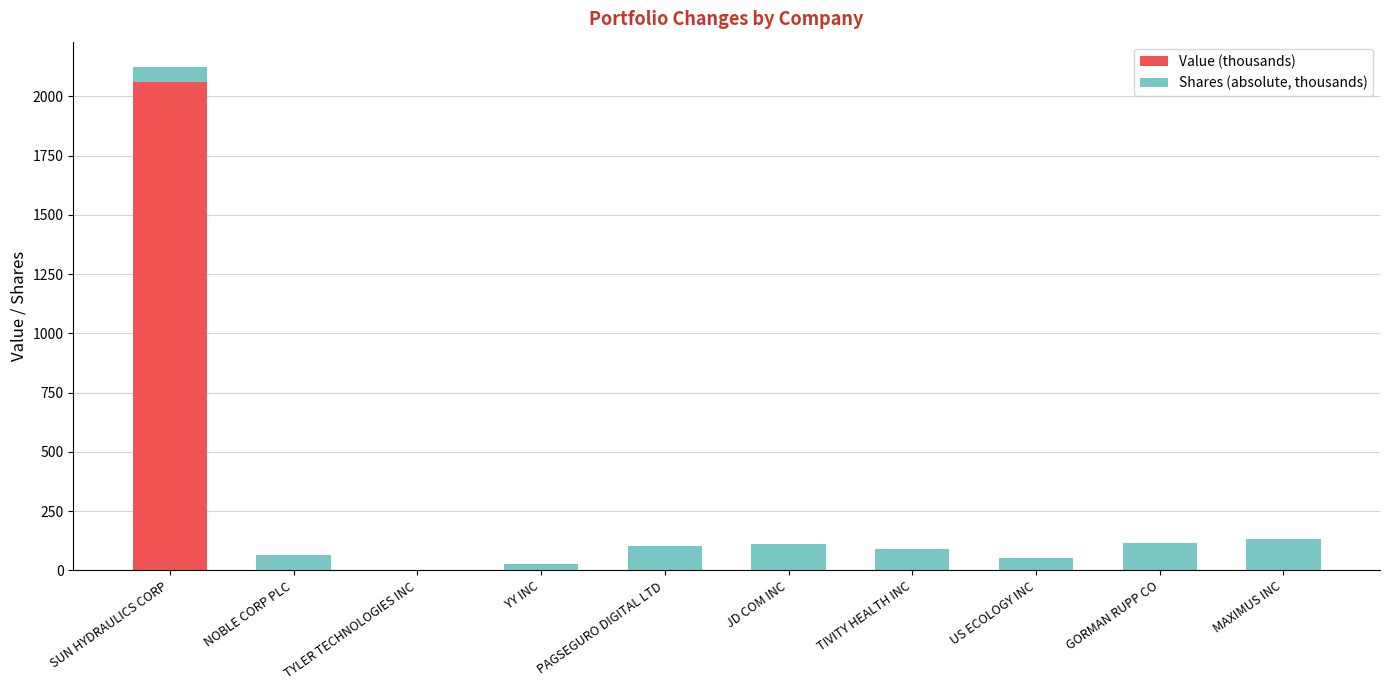

The value of Value (thousands) at NOBLE CORP PLC is 894.4. True or false?

False